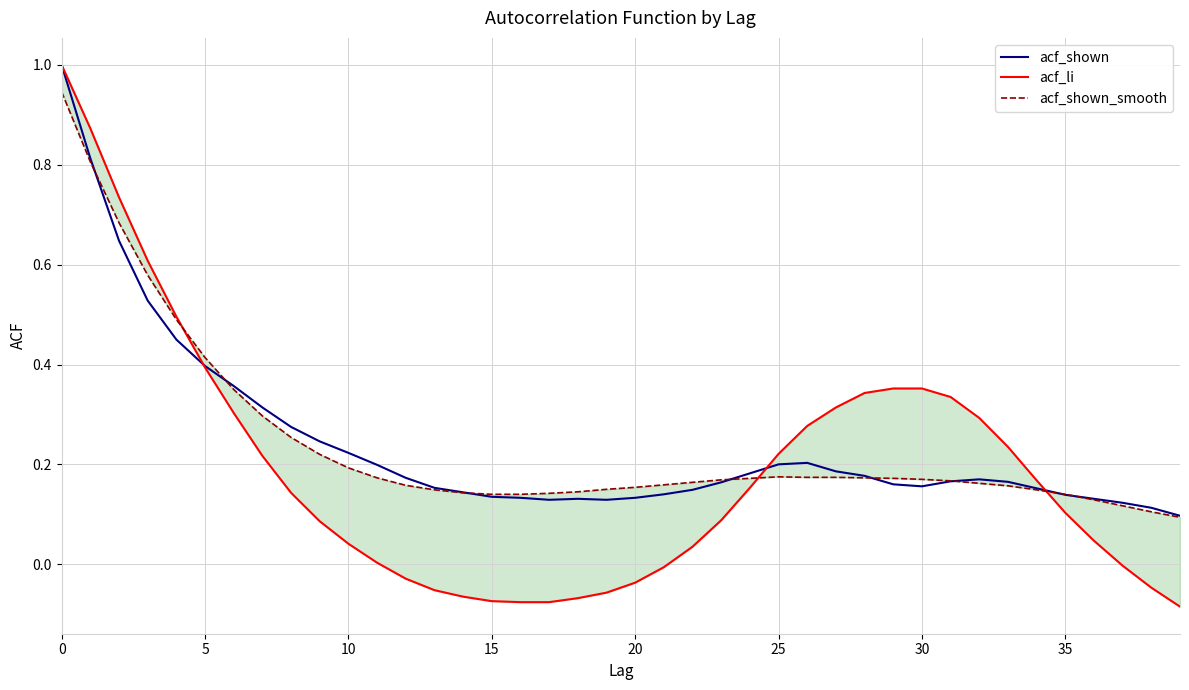

In acf_shown_smooth, how many points are higher than both neighbors (excluding endpoints)?

1